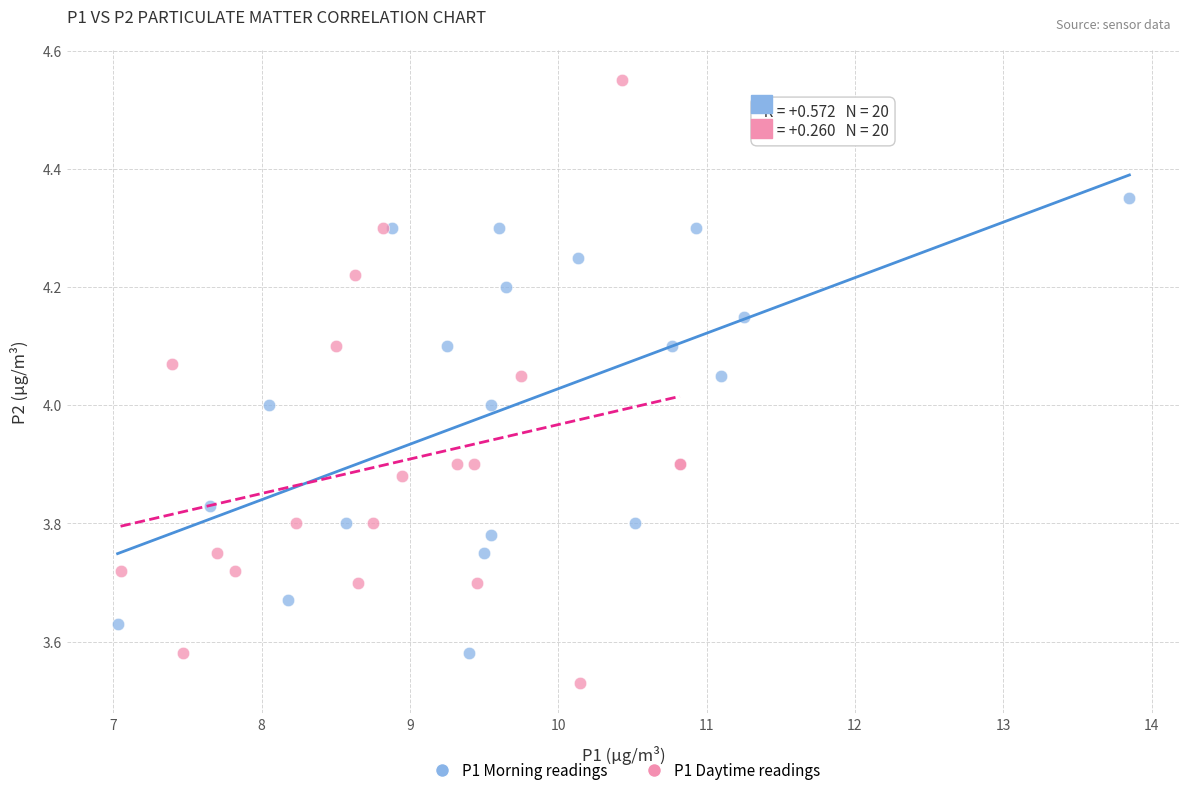

Which series contains the lowest Y value?

P1 Daytime readings